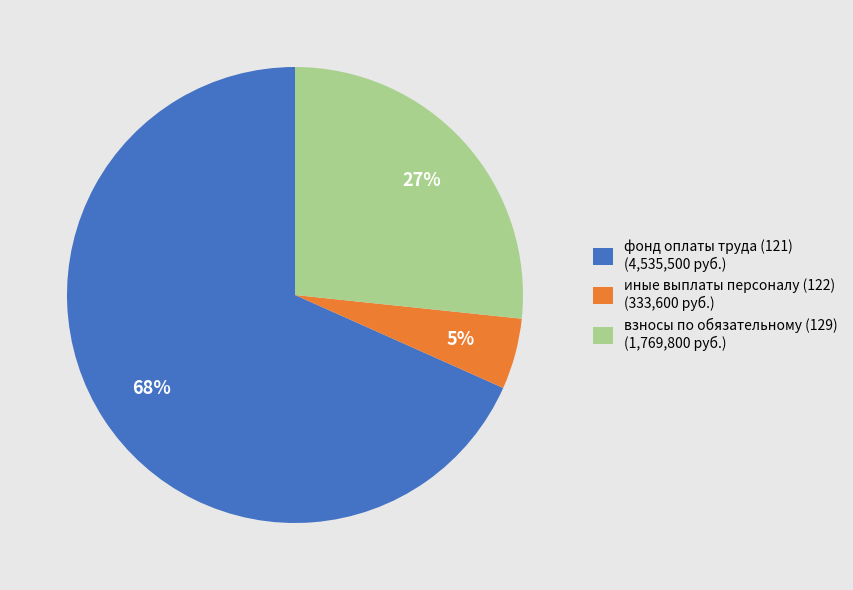

What is the largest slice in the pie chart?

фонд оплаты труда (121)